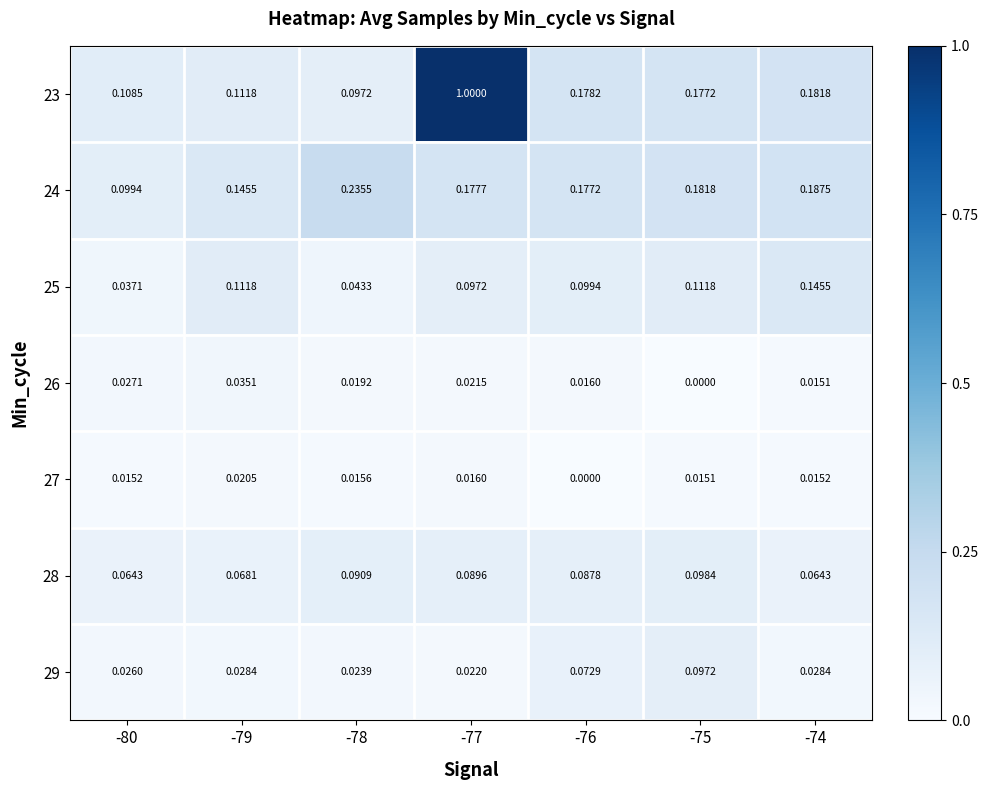

Is the value of 25 at -78 greater than the value of 26 at -76?

Yes